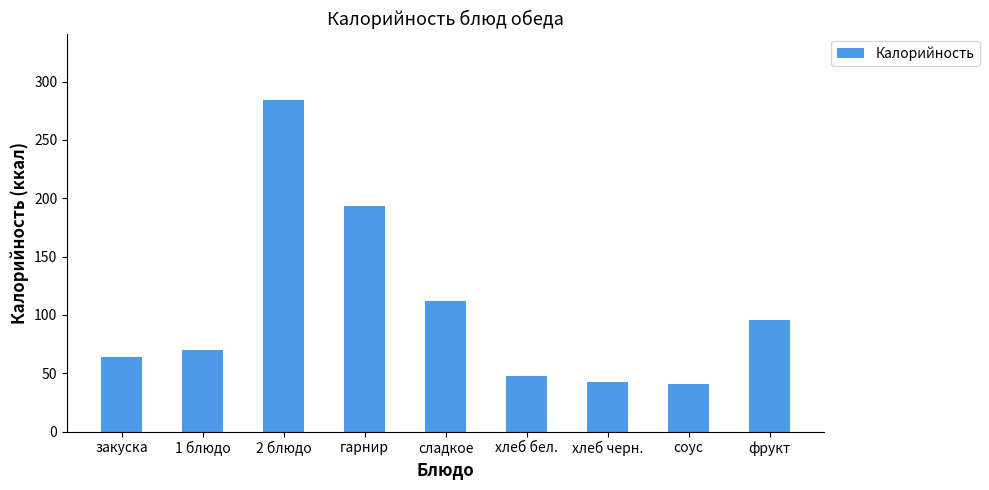

What is the sum of all values?

948.8